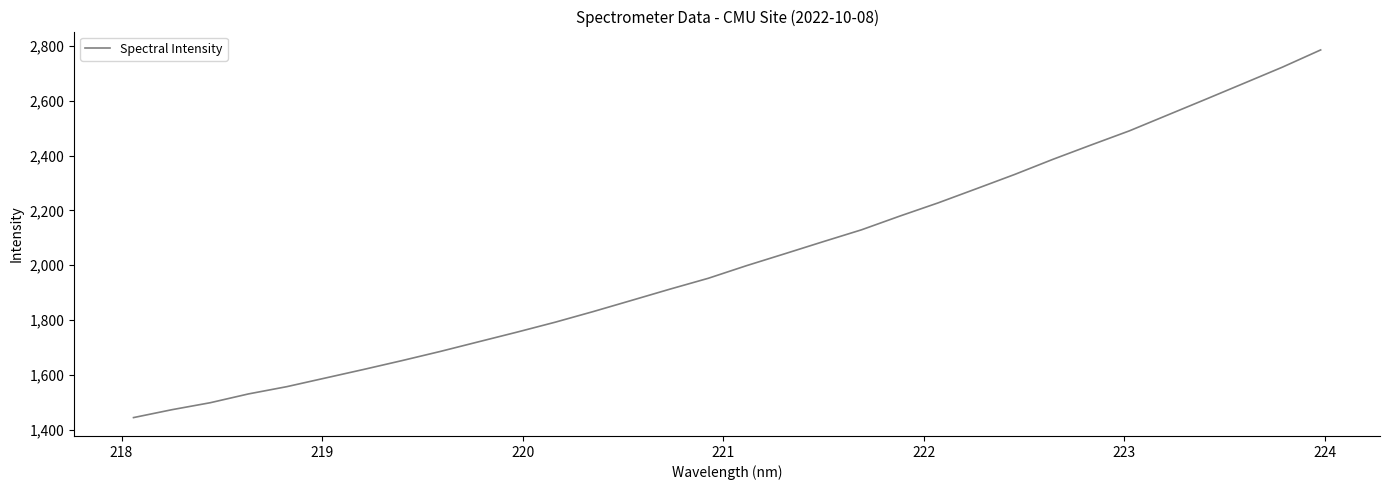

What is the maximum value shown in the chart?

2785.5